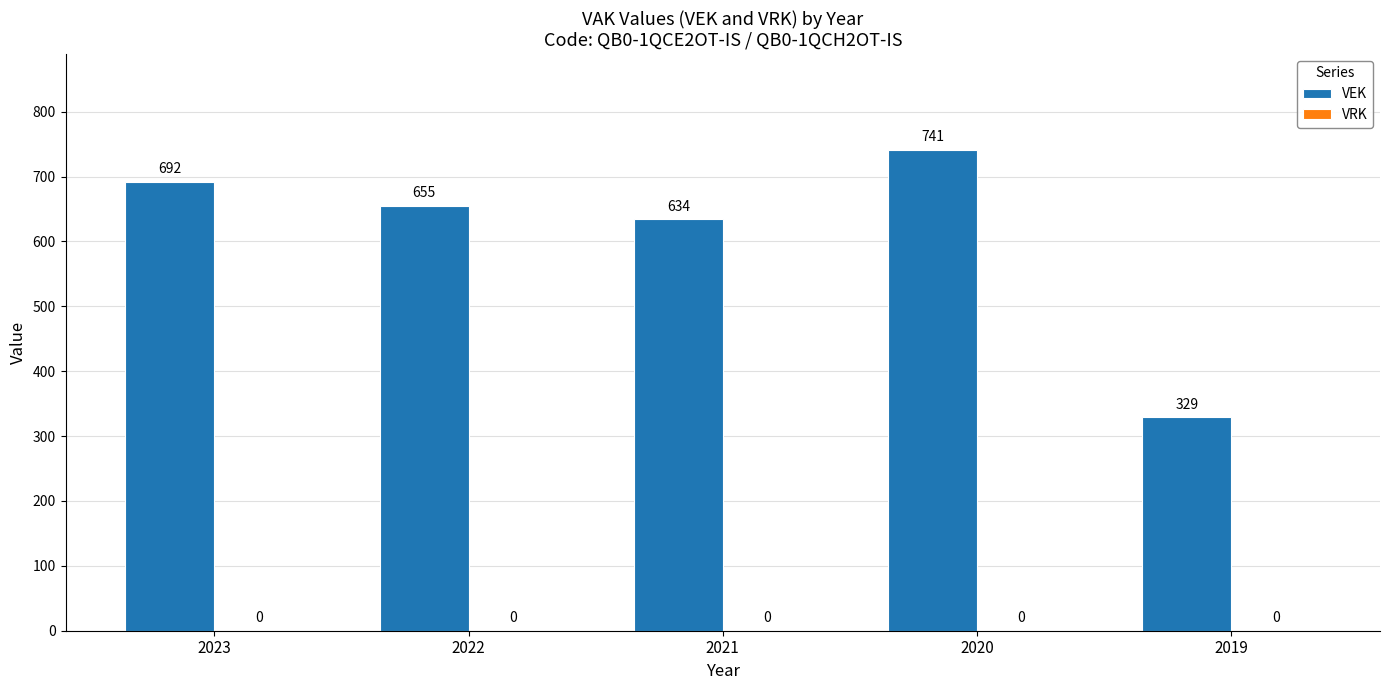

What is the sum of all values?

3051